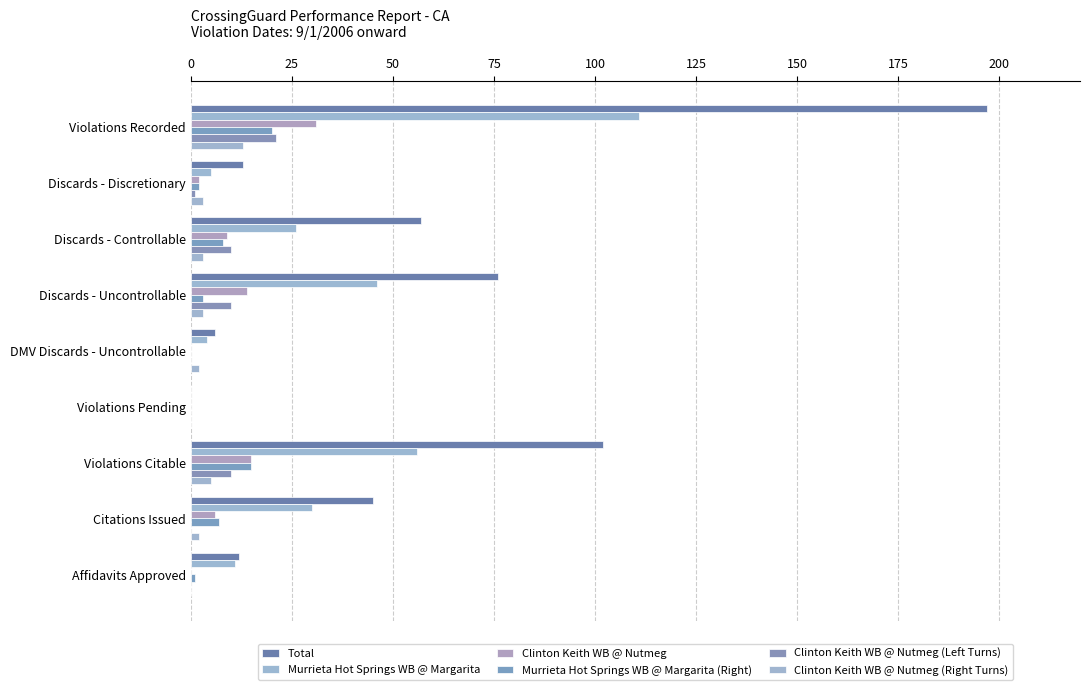

At how many categories does at least one series exceed 80?

2